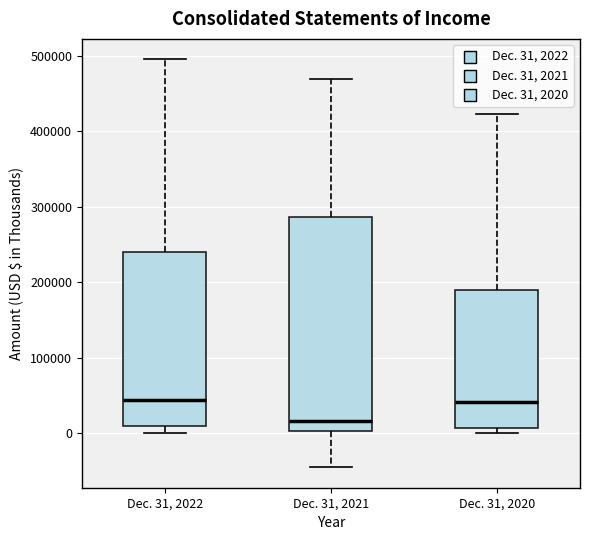

Where does the median line of the box for Dec. 31, 2022 sit on the y-axis? The values are not printed on the chart, so give them approximately, as read against the axis.

40000